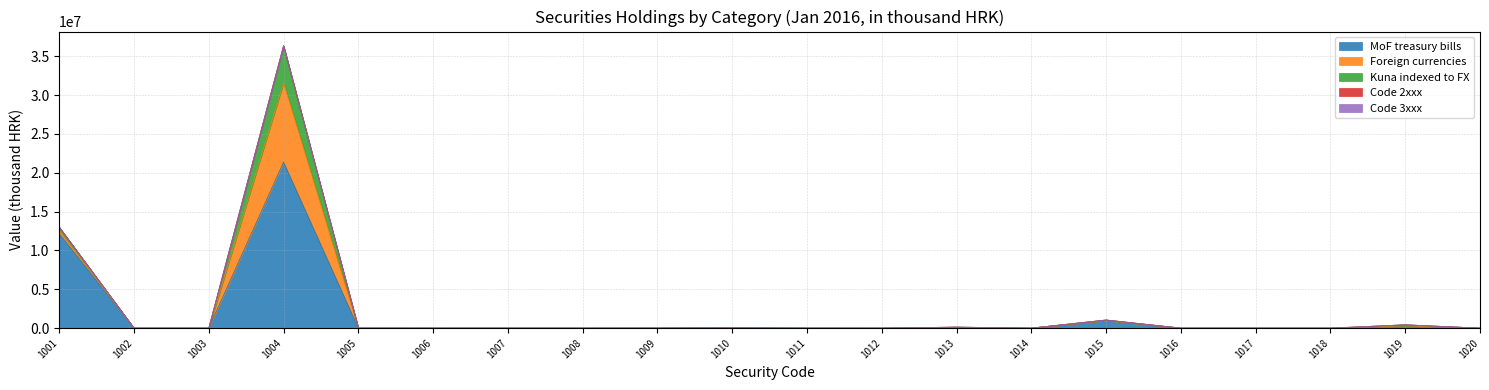

What are all the series names shown in the legend?

MoF treasury bills, Foreign currencies, Kuna indexed to FX, Code 2xxx, Code 3xxx